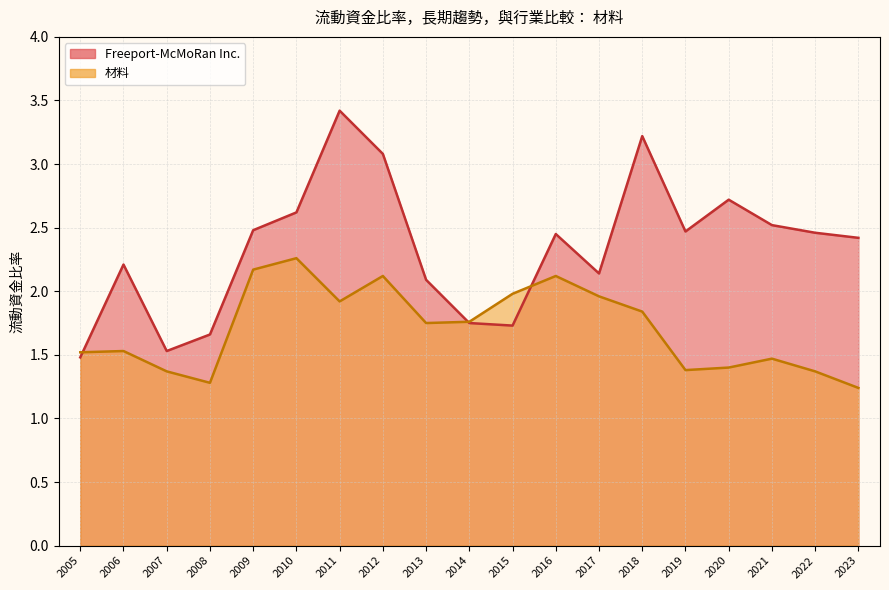

Which series has the widest spread of values?

Freeport-McMoRan Inc.